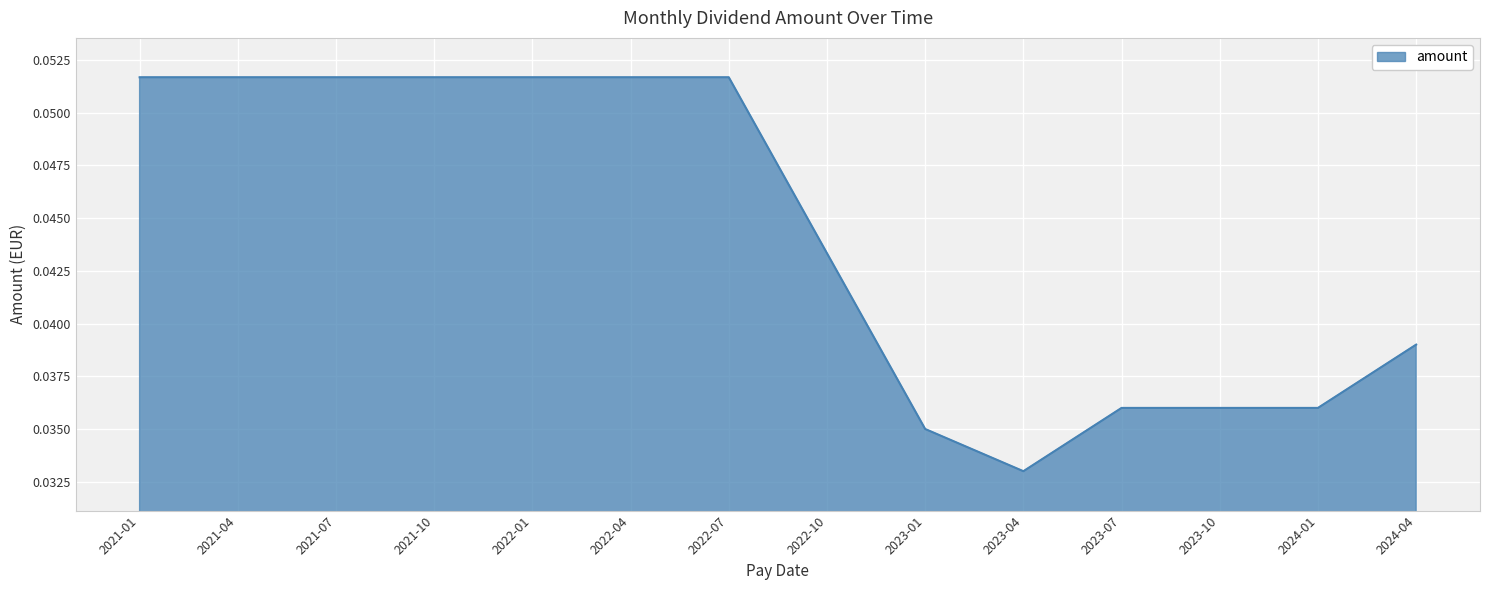

Where is the data nearest to the value 0?

2023-04